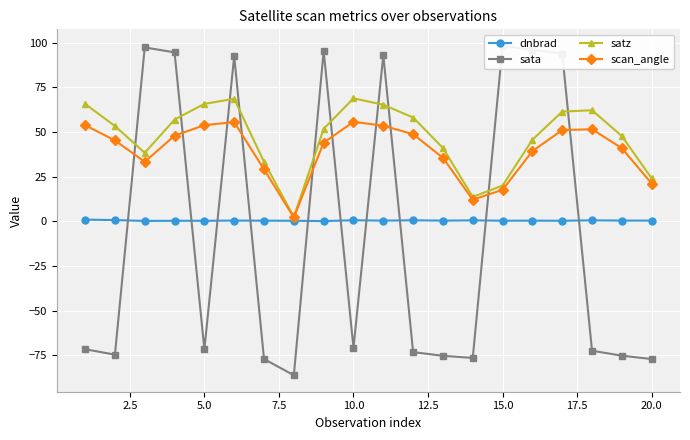

How many categories are shown in the chart?

20